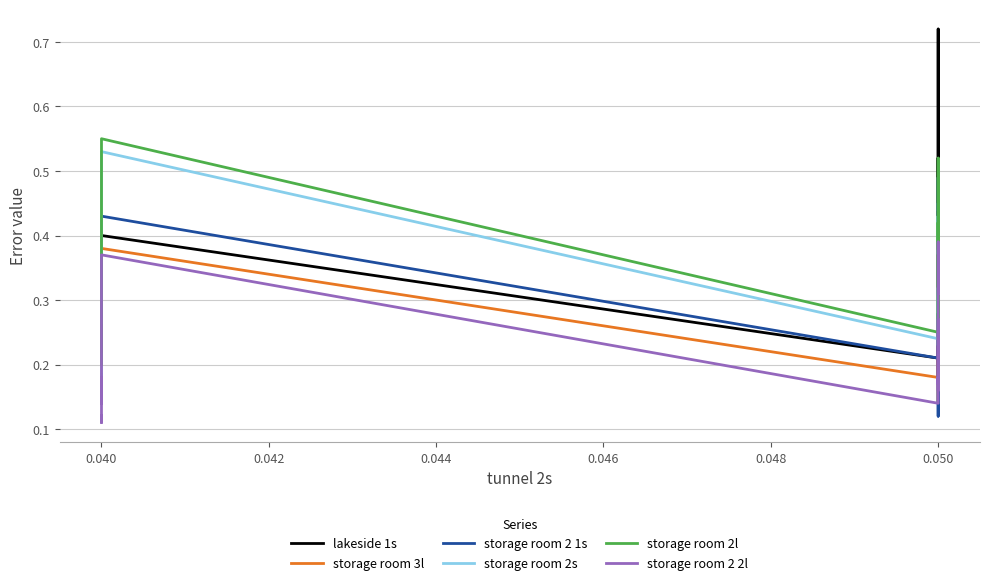

Reading left to right, list all the values displayed in this chart.

lakeside 1s: 0.2	0.2	0.3	0.2	0.3	0.2	0.4	0.2	0.3	0.3	0.5	0.4	0.5	0.2	0.3	0.3	0.4	0.4	0.4	0.7	0.4
storage room 3l: 0.2	0.1	0.2	0.2	0.2	0.2	0.4	0.2	0.2	0.2	0.2	0.2	0.2	0.1	0.2	0.2	0.2	0.2	0.2	0.3	0.4
storage room 2 1s: 0.2	0.2	0.2	0.2	0.3	0.2	0.4	0.2	0.3	0.2	0.3	0.3	0.3	0.1	0.2	0.3	0.3	0.3	0.3	0.5	0.4
storage room 2s: 0.2	0.2	0.3	0.2	0.3	0.2	0.5	0.2	0.3	0.3	0.4	0.4	0.4	0.2	0.3	0.3	0.4	0.4	0.4	0.5	0.4
storage room 2l: 0.2	0.2	0.3	0.2	0.2	0.2	0.6	0.2	0.4	0.4	0.4	0.3	0.3	0.3	0.4	0.2	0.3	0.3	0.3	0.5	0.4
storage room 2 2l: 0.1	0.1	0.2	0.1	0.1	0.2	0.4	0.1	0.3	0.2	0.2	0.2	0.2	0.2	0.2	0.2	0.2	0.2	0.2	0.4	0.3